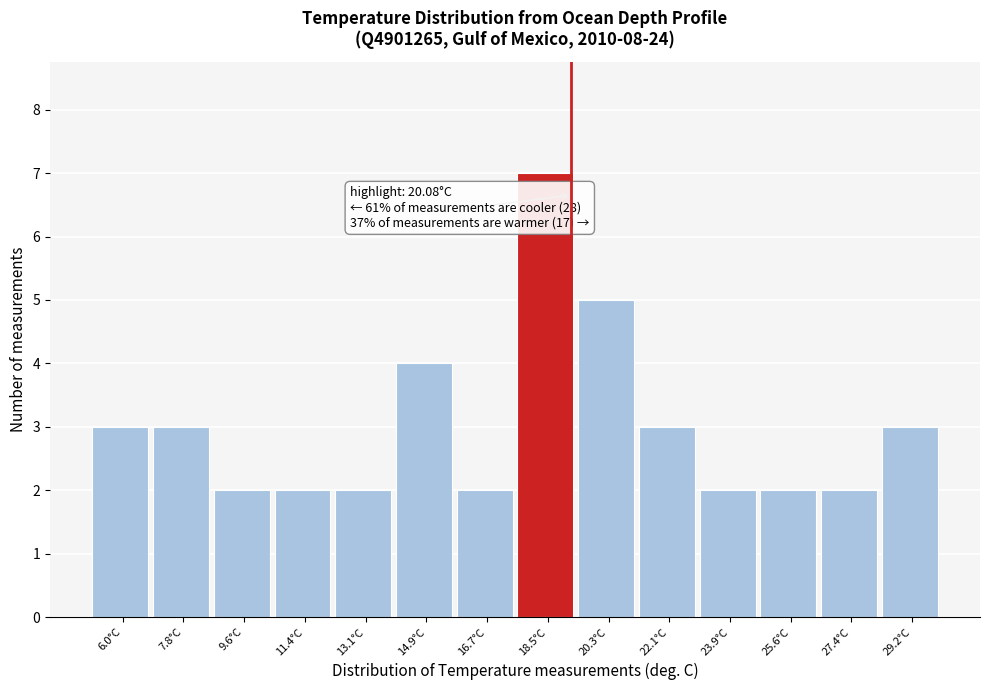

Reading left to right, transcribe all the data shown in this chart.

3	3	2	2	2	4	2	7	5	3	2	2	2	3